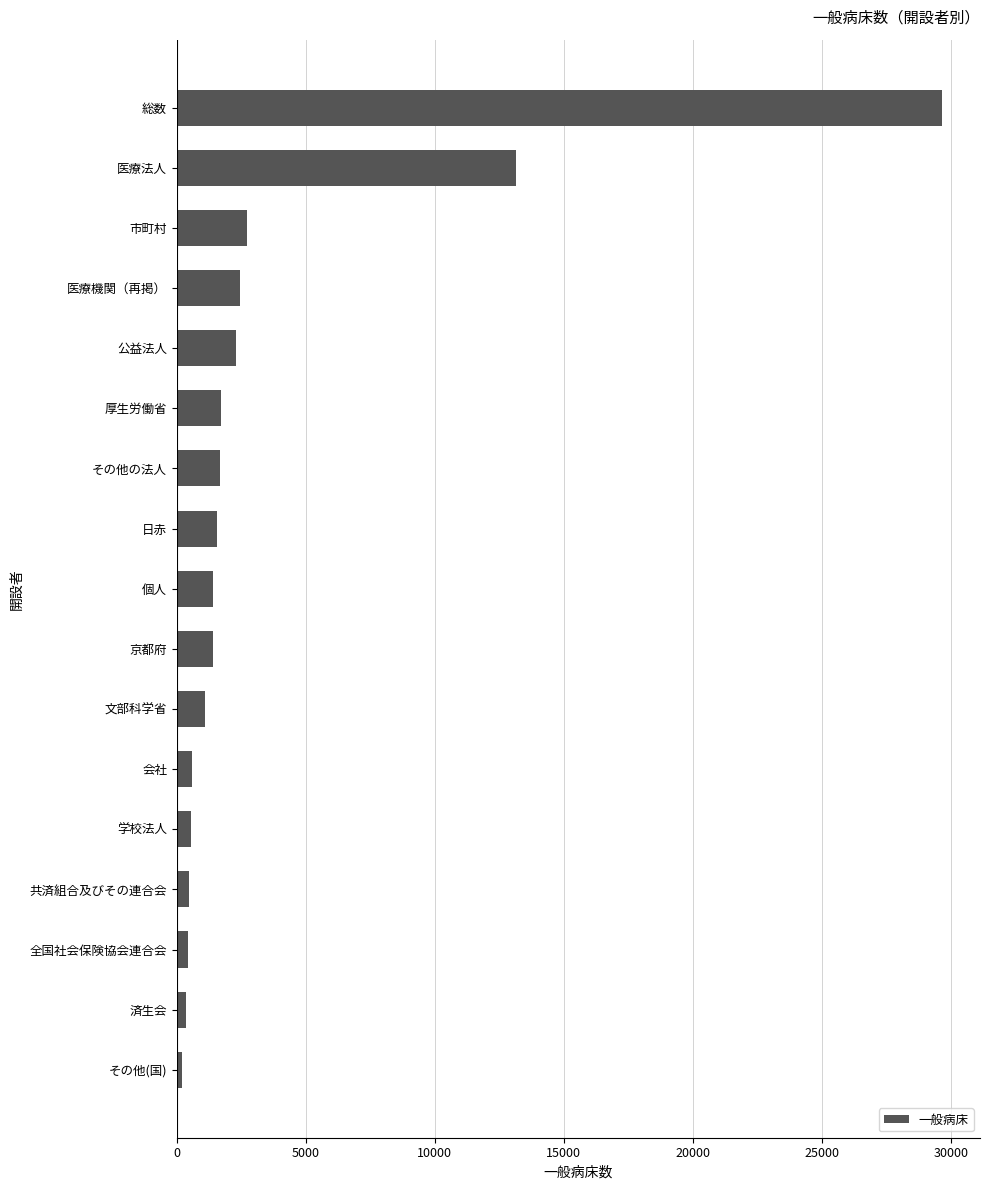

What is the difference between the second highest and minimum values?

12933